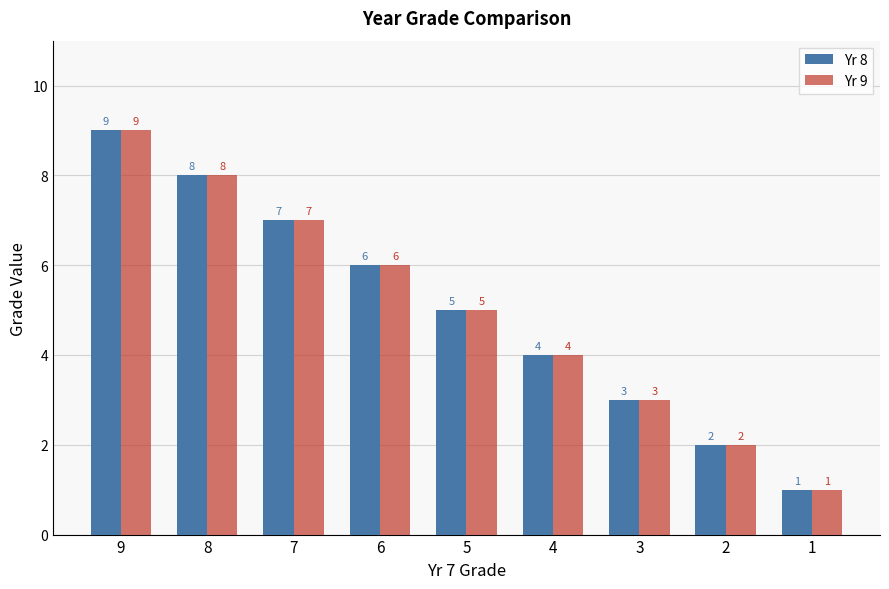

What is the average value of the Yr 9 series?

5